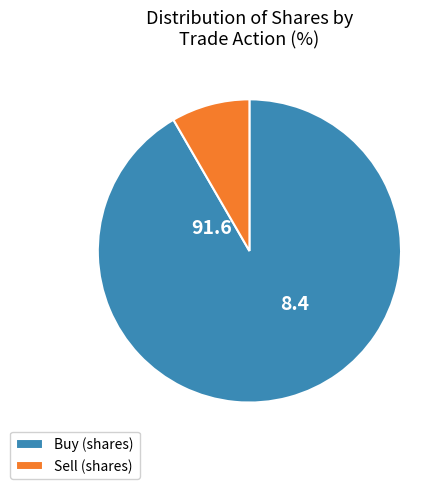

Between Sell (shares) and Buy (shares), which is larger?

Buy (shares)